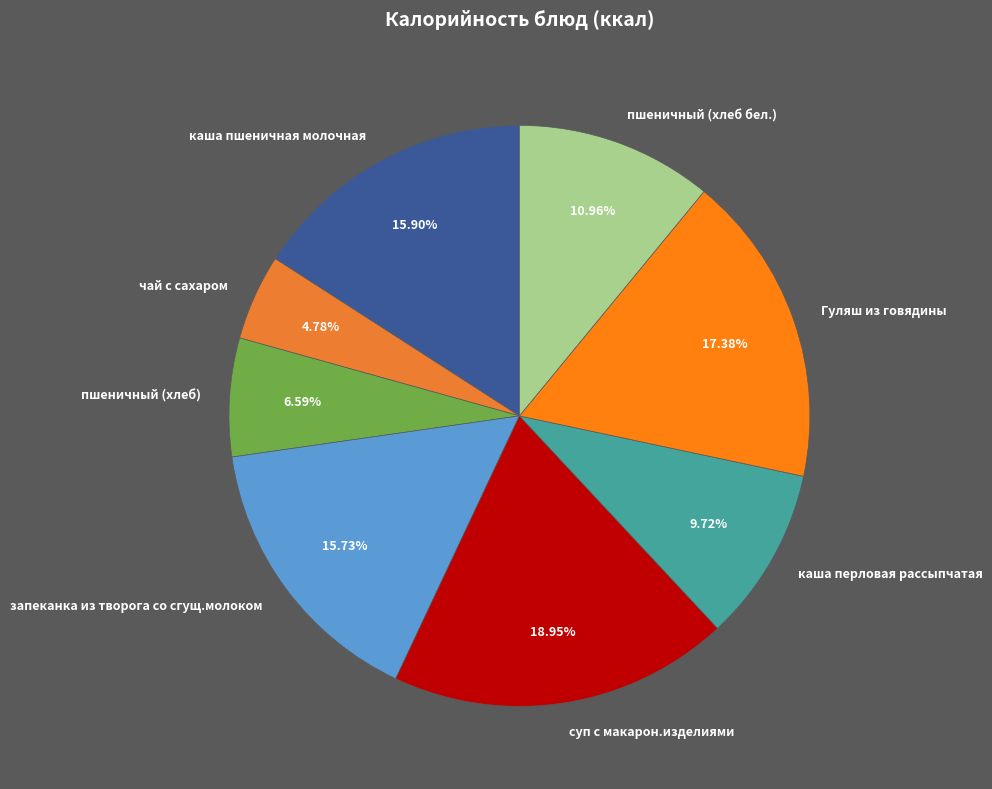

How many segments does this pie chart have?

8